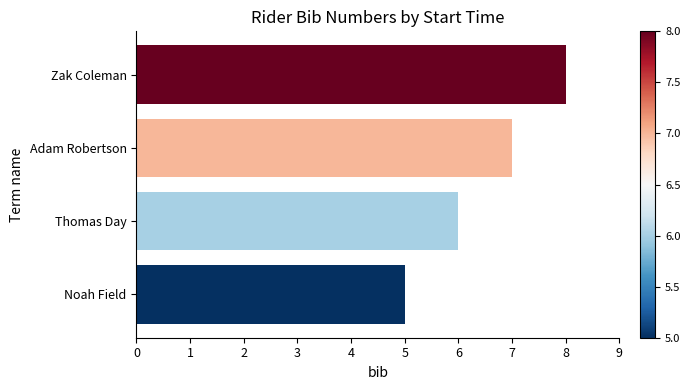

How many distinct data groups are displayed?

1